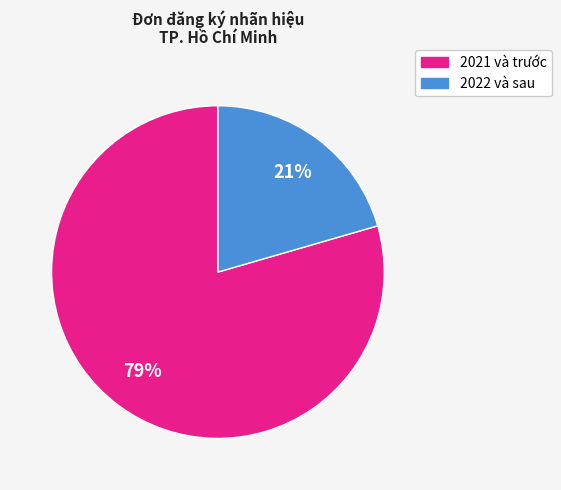

To the nearest percent, what is the average slice percentage?

50%